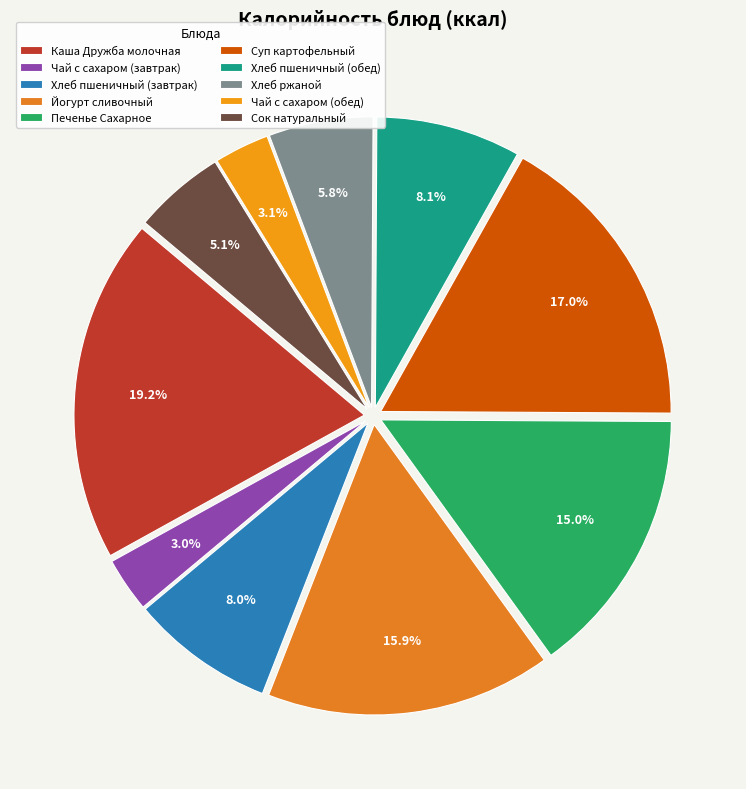

Does Хлеб ржаной account for over 50% of the chart?

No